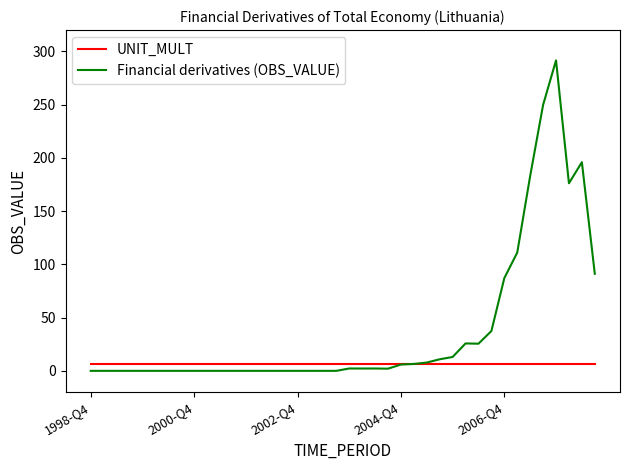

Which series has the largest range (max minus min)?

Financial derivatives (OBS_VALUE)